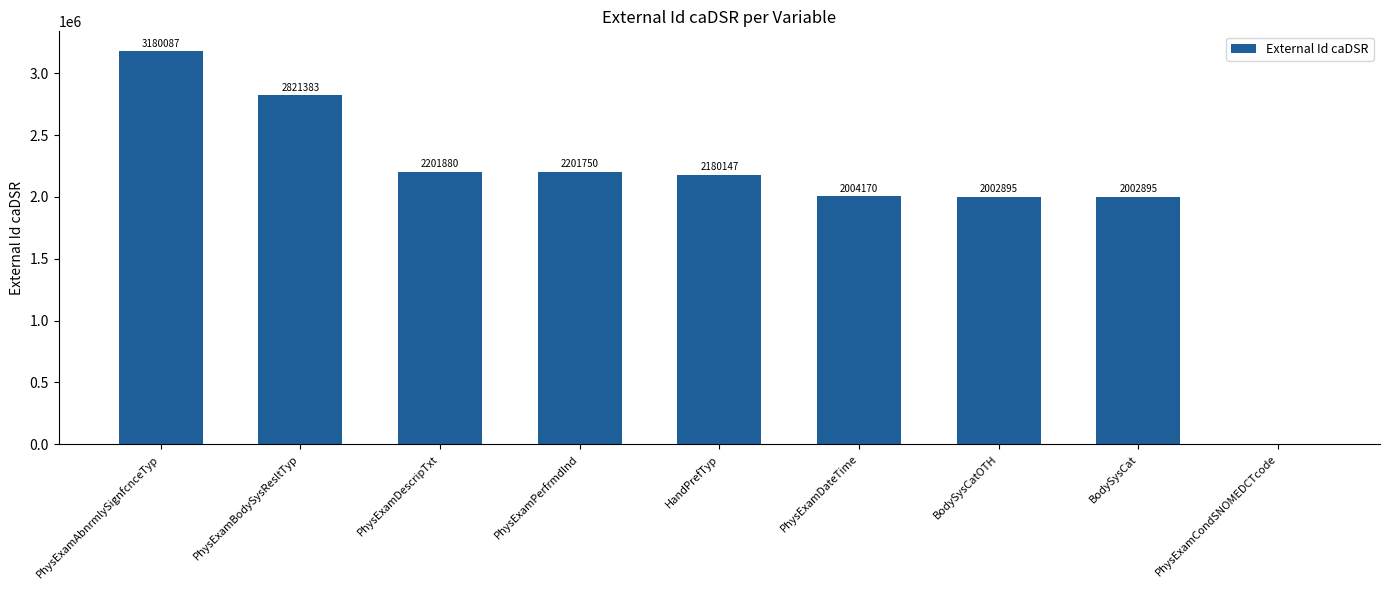

Which has a higher value, BodySysCatOTH or PhysExamPerfrmdInd?

PhysExamPerfrmdInd